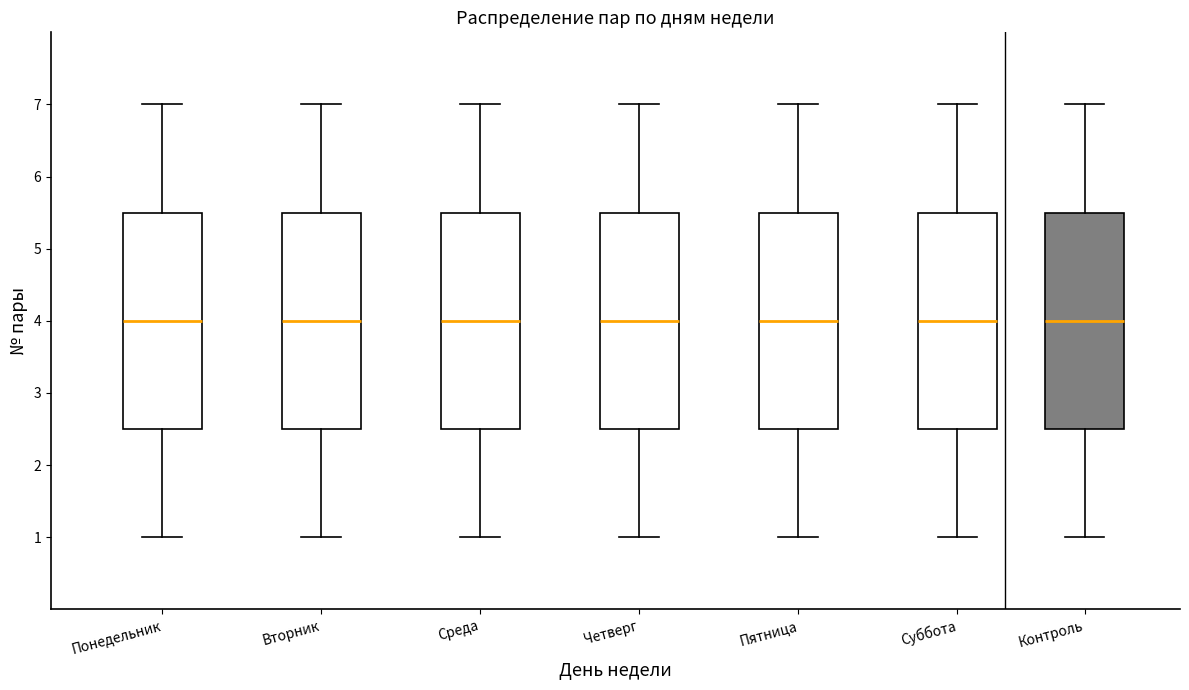

Where is the upper edge of the box for Четверг on the y-axis? The values are not printed on the chart, so give them approximately, as read against the axis.

5.5